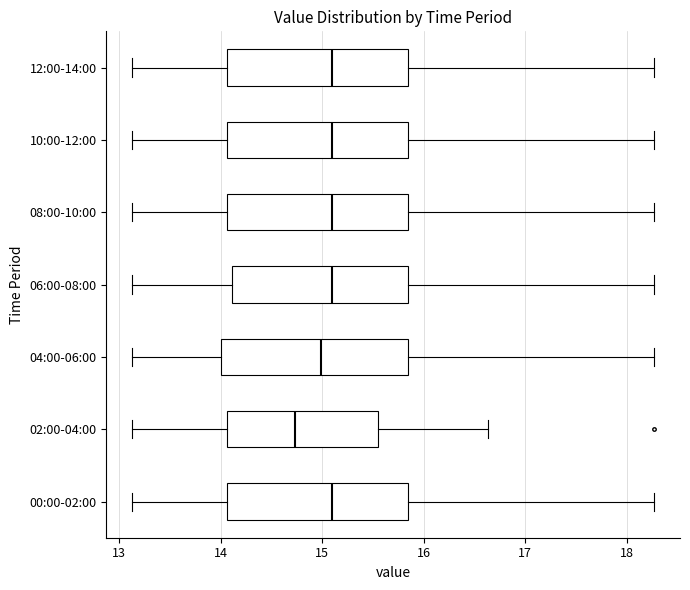

Where is the right edge of the box for 06:00-08:00 on the x-axis? The values are not printed on the chart, so give them approximately, as read against the axis.

15.9